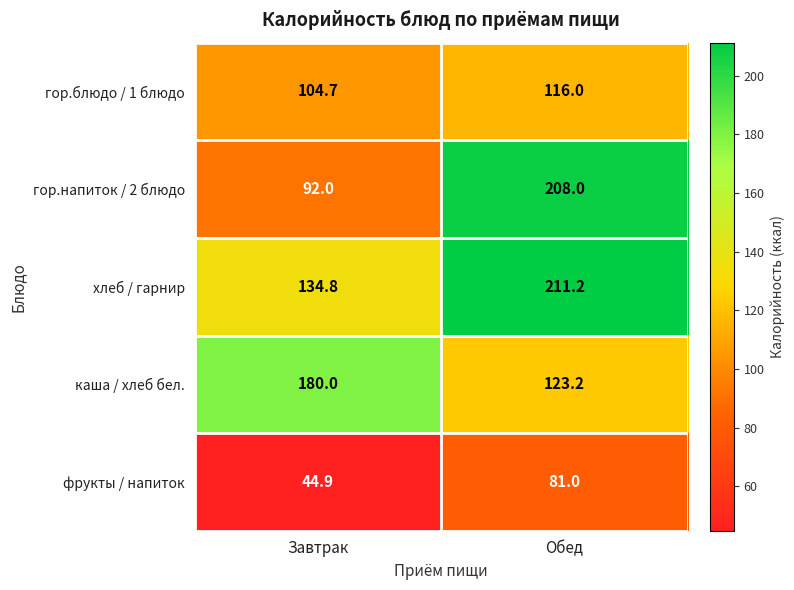

Reading left to right, transcribe all the data shown in this chart.

гор.блюдо / 1 блюдо: 104.7	116.0
гор.напиток / 2 блюдо: 92.0	208.0
хлеб / гарнир: 134.8	211.2
каша / хлеб бел.: 180.0	123.2
фрукты / напиток: 44.9	81.0